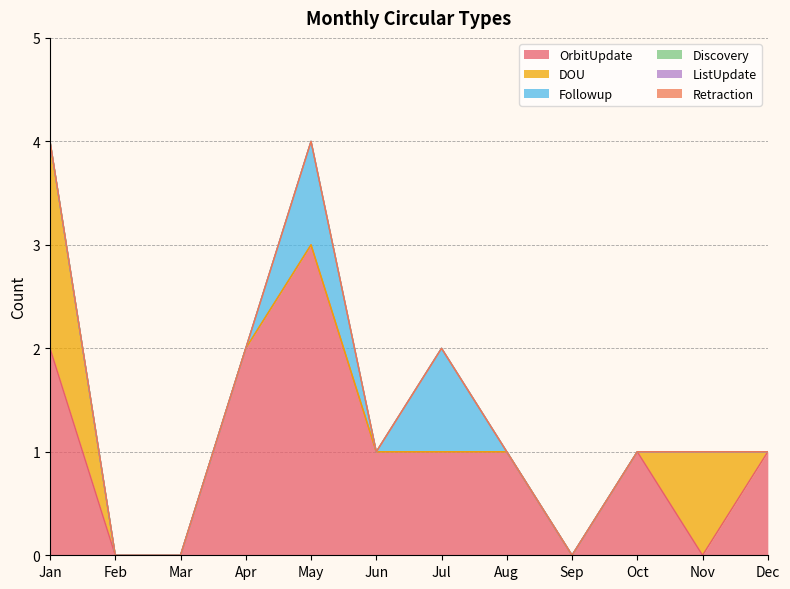

Rank the categories by Retraction value from lowest to highest.

Jan, Feb, Mar, Apr, May, Jun, Jul, Aug, Sep, Oct, Nov, Dec